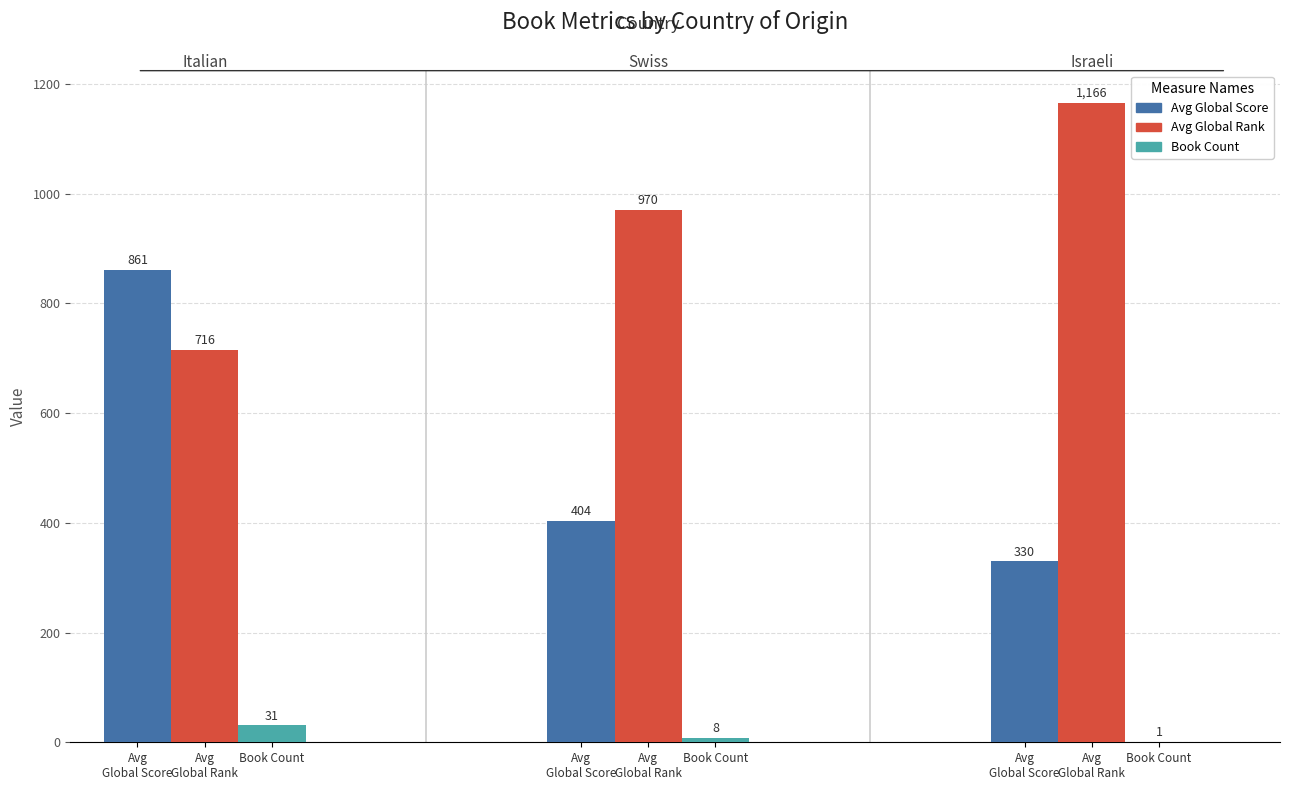

Count the number of categories in the chart.

3